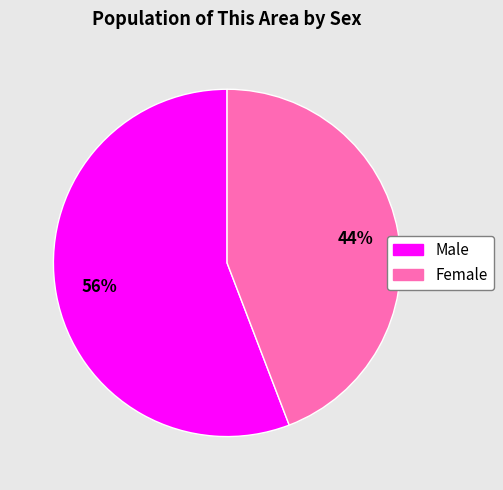

What is the smallest slice in the pie chart?

Female